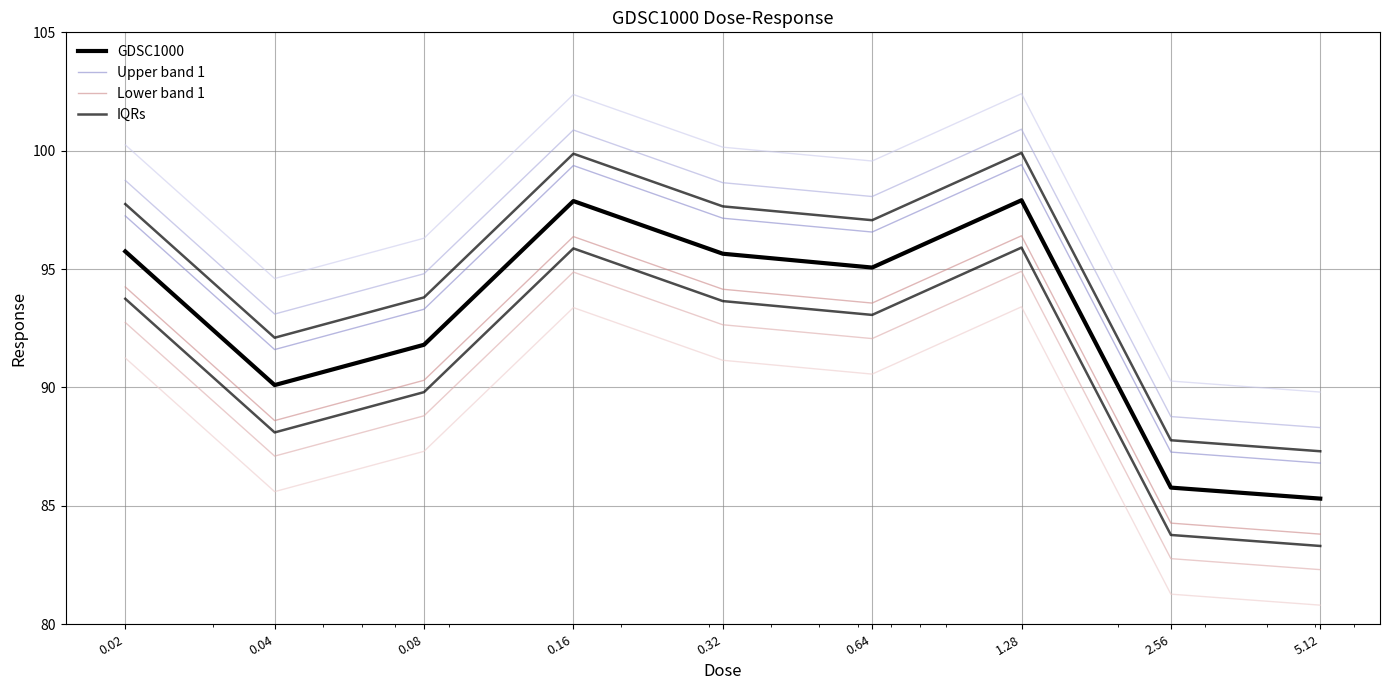

Reading left to right, what are all the values shown in this chart?

GDSC1000: 95.7	90.1	91.8	97.9	95.6	95.1	97.9	85.8	85.3
Upper band 1: 97.2	91.6	93.3	99.4	97.1	96.6	99.4	87.3	86.8
Lower band 1: 94.2	88.6	90.3	96.4	94.1	93.6	96.4	84.3	83.8
IQRs: 97.7	92.1	93.8	99.9	97.6	97.1	99.9	87.8	87.3